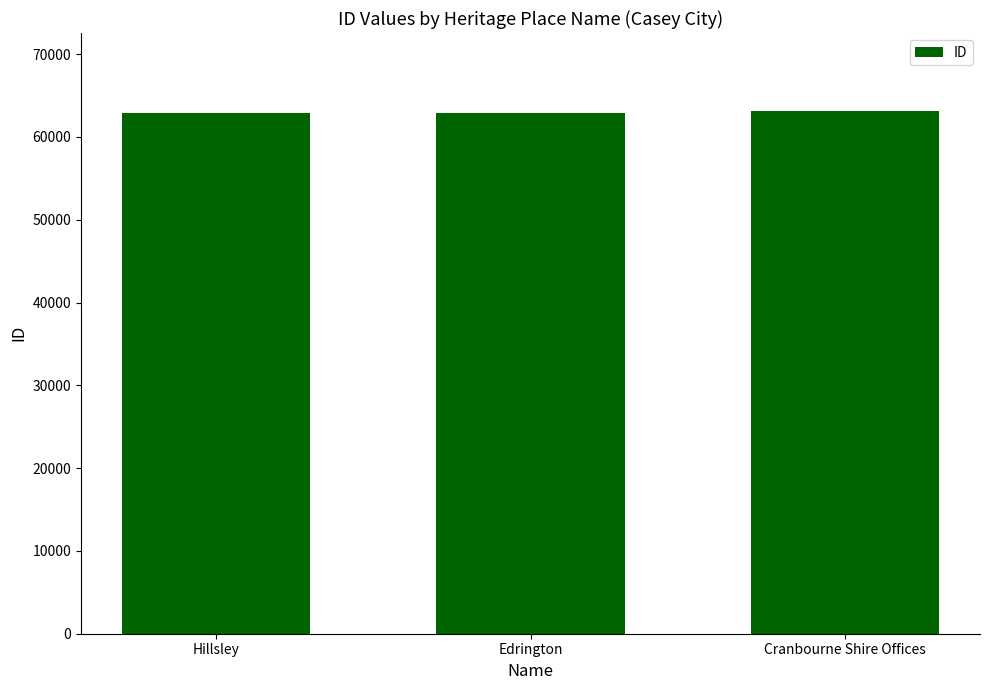

The chart shows a value of 63092 at Cranbourne Shire Offices. True or false?

True